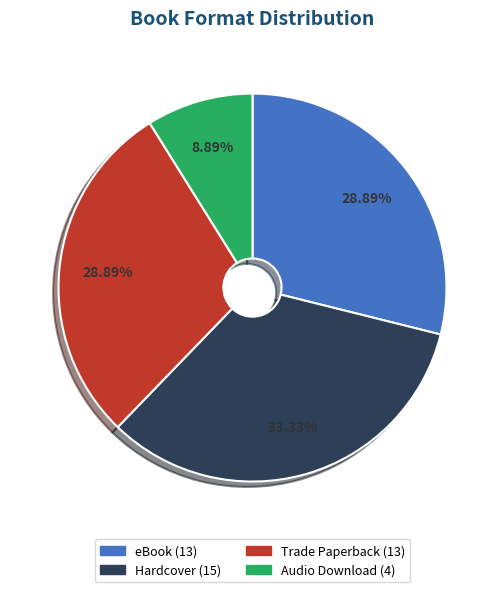

Does Audio Download account for over 50% of the chart?

No